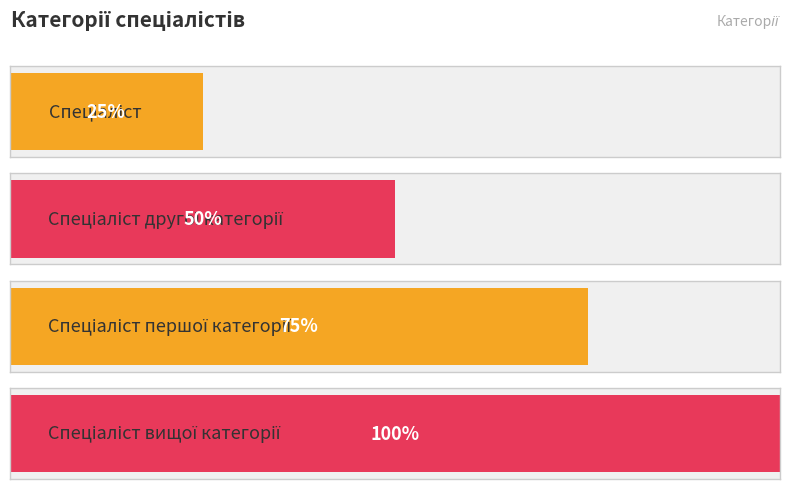

Between Спеціаліст першої категорії and Спеціаліст другої категорії, which is larger?

Спеціаліст першої категорії